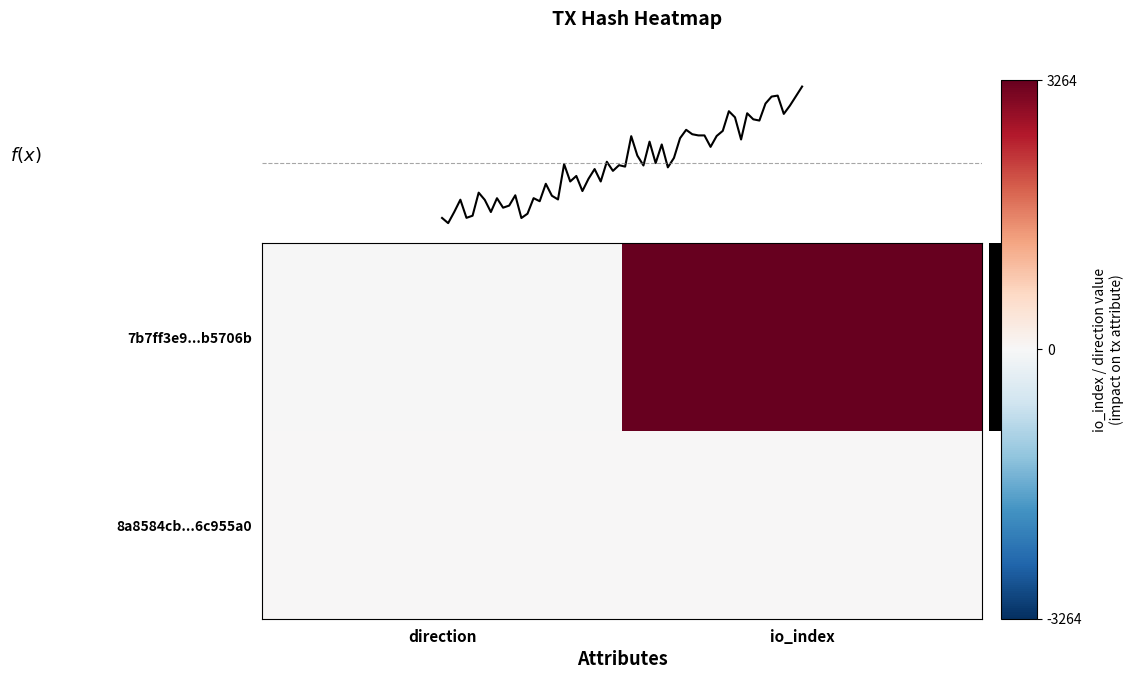

Is the value of 7b7ff3e972b4141ca0aa87365d5fa2690b5706b at 1 greater than the value of 8a8584cb5cfdd711e5bd7ec459a21fce6c955a0 at 1?

Yes